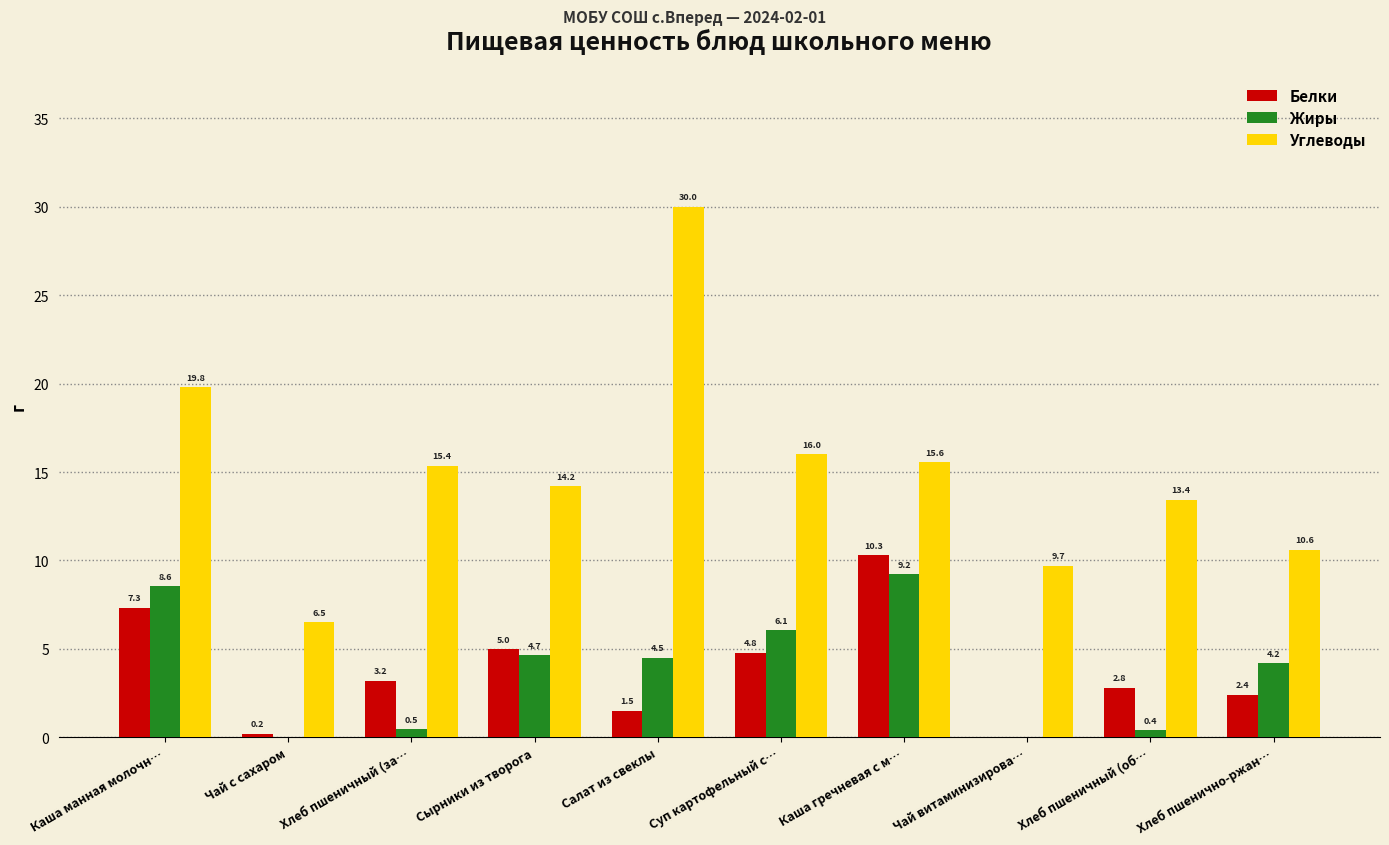

Reading left to right, what are all the values shown in this chart?

Белки: 7.3	0.2	3.2	5.0	1.5	4.8	10.3	0.0	2.8	2.4
Жиры: 8.6	0.0	0.5	4.7	4.5	6.1	9.2	0.0	0.4	4.2
Углеводы: 19.8	6.5	15.4	14.2	30.0	16.0	15.6	9.7	13.4	10.6